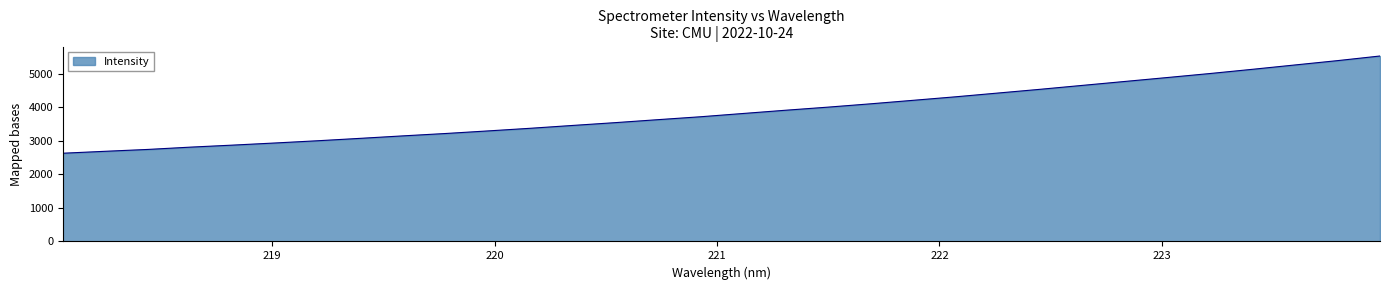

What is the smallest value displayed?

2634.1